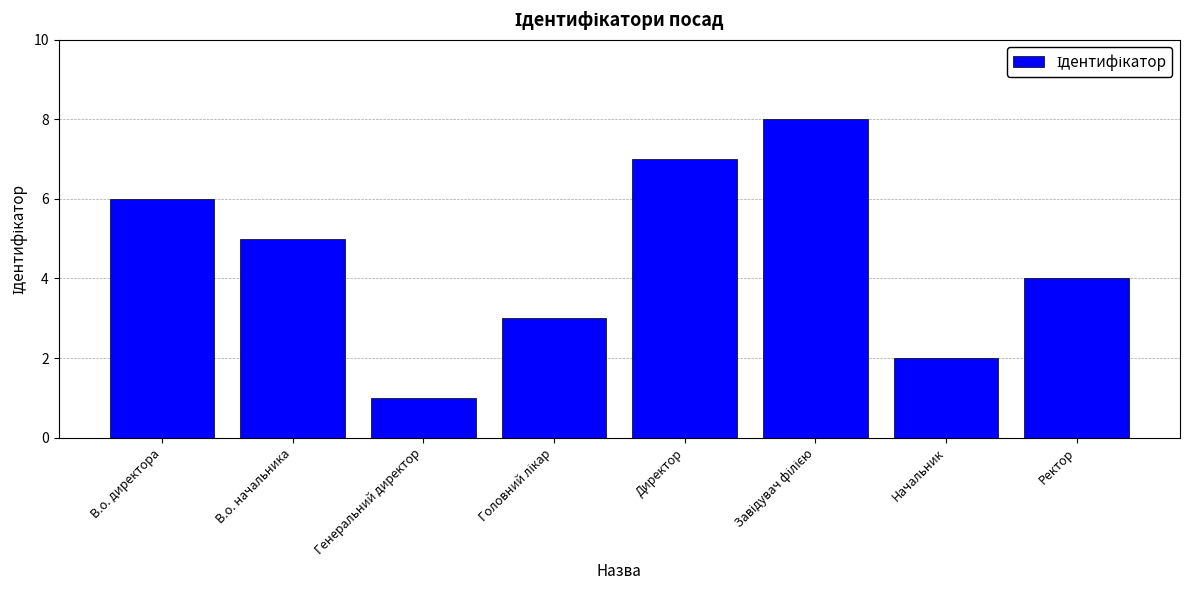

The chart shows a value of 7 at Ректор. True or false?

False